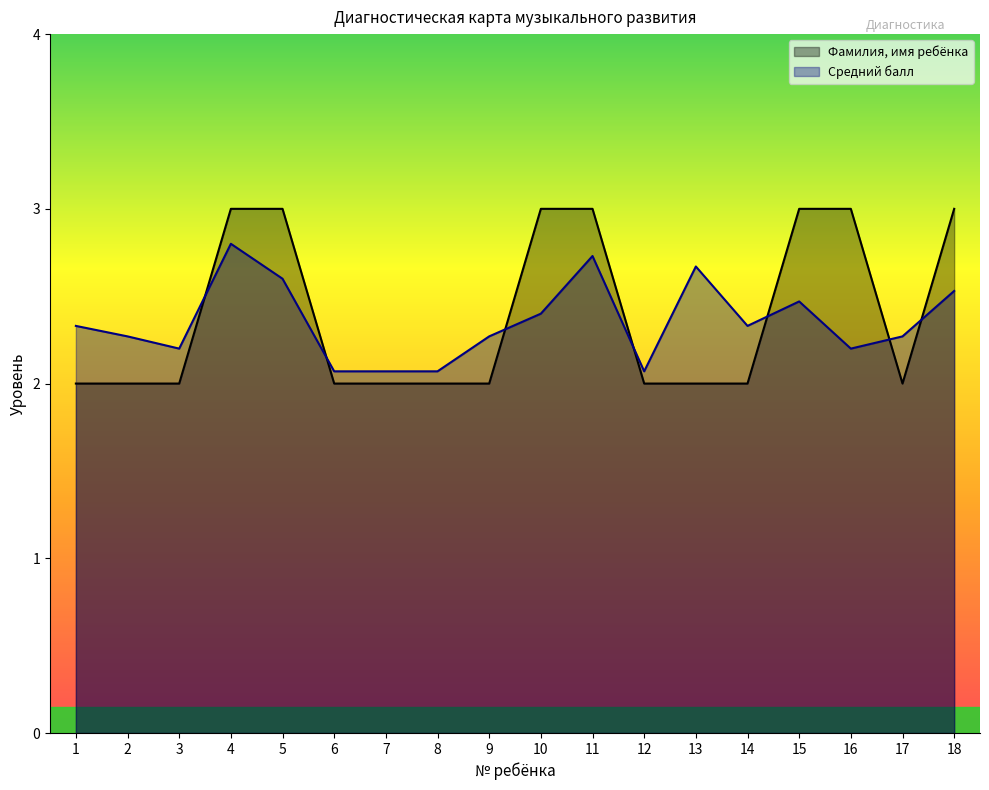

What is the value of the Фамилия, имя ребёнка point at the 13th from the left?

2.0